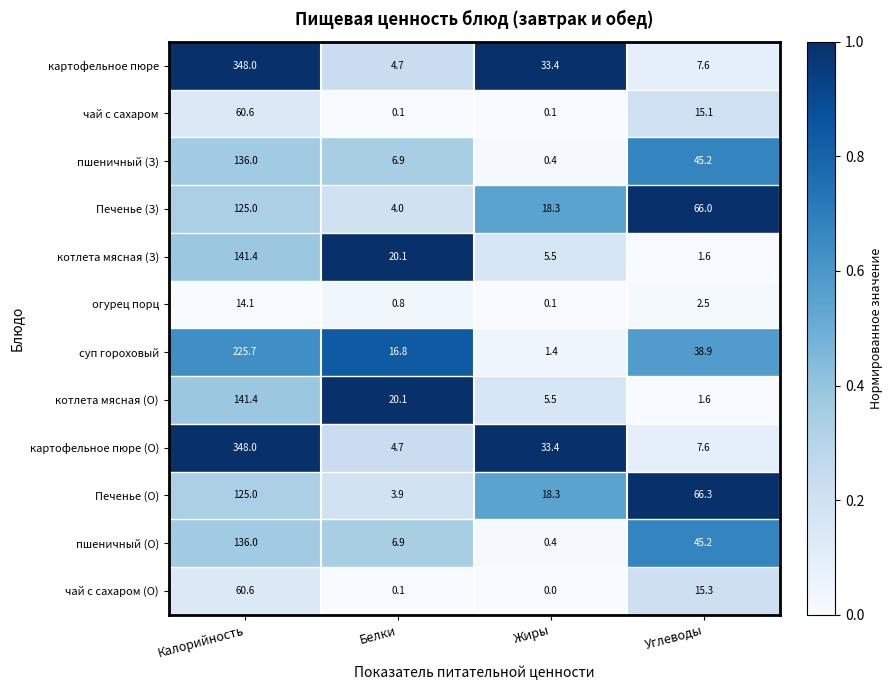

At which label is Печенье (О) closest to 64?

Углеводы